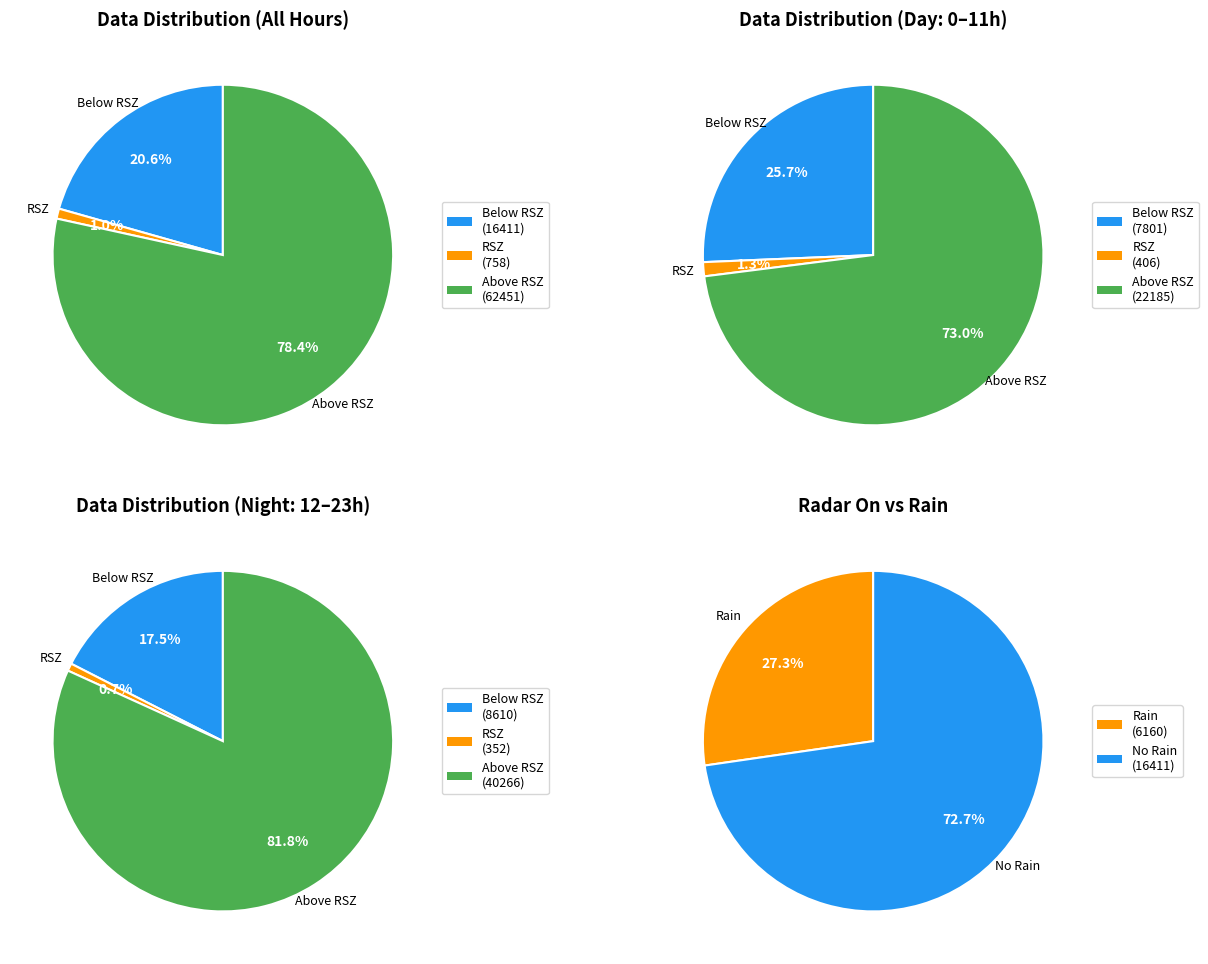

Rank the series at 3 from highest to lowest value.

Above RSZ, Below RSZ, RSZ